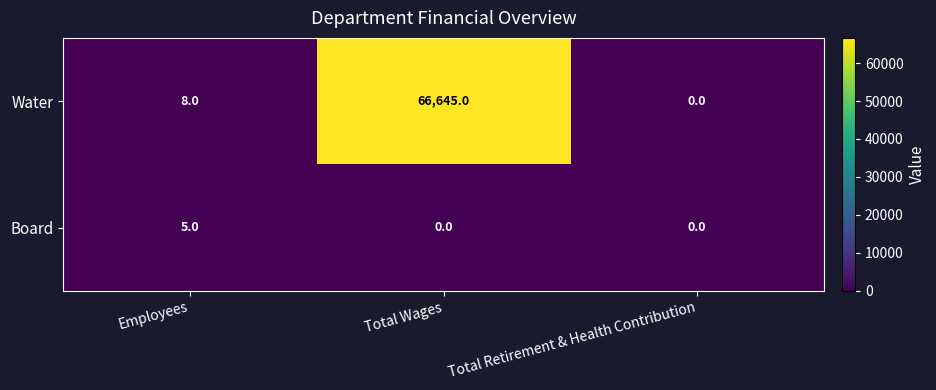

At how many categories does at least one series exceed 60043?

1